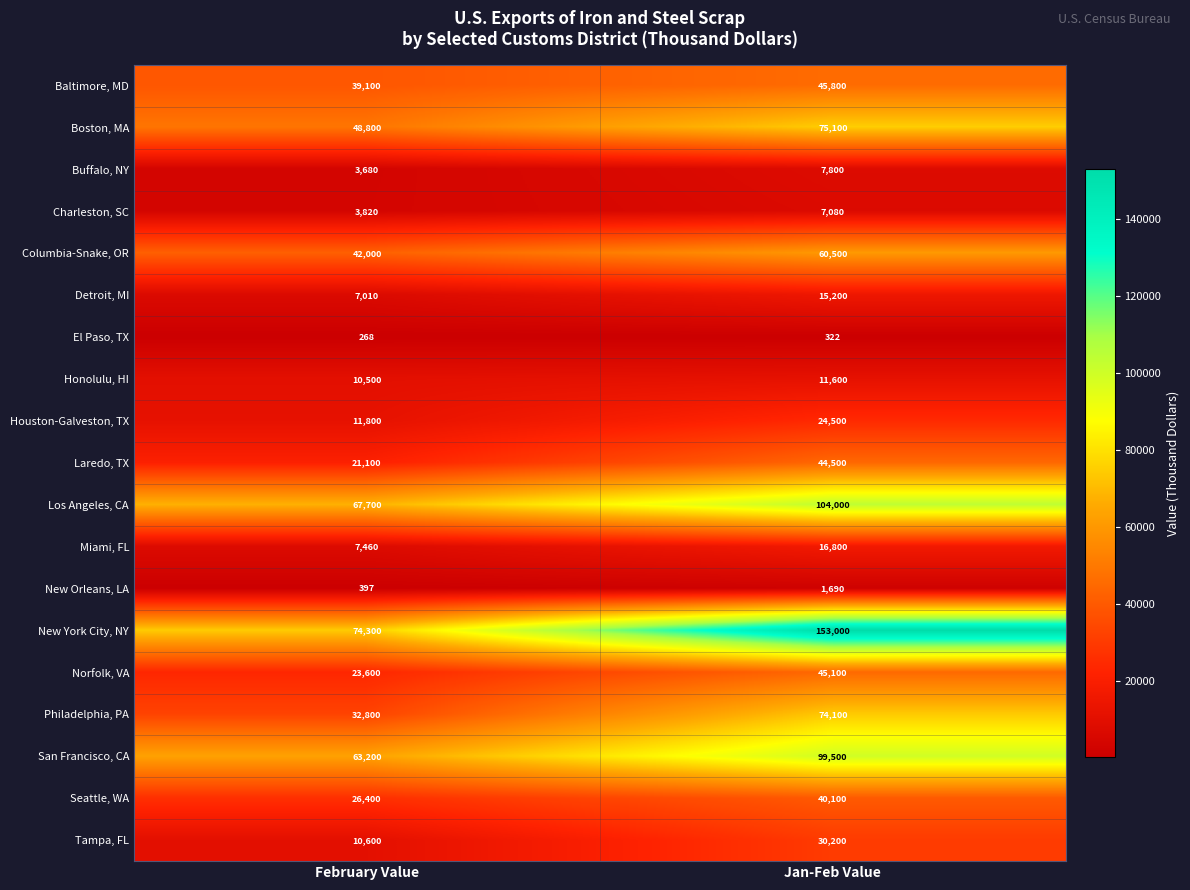

What value does the El Paso, TX series have at Jan-Feb Value, to the nearest 10?

320